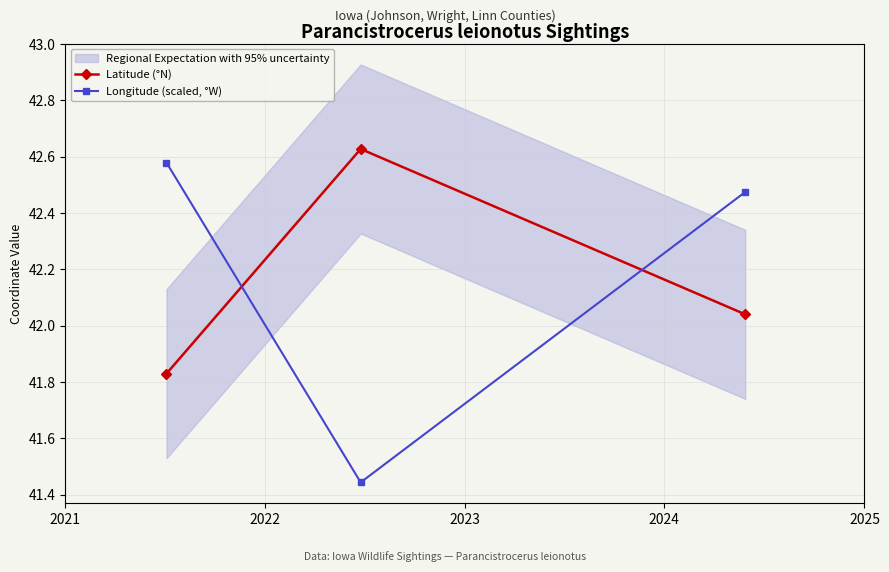

What is the value of the Latitude (°N) point at the 3rd from the left?

42.0